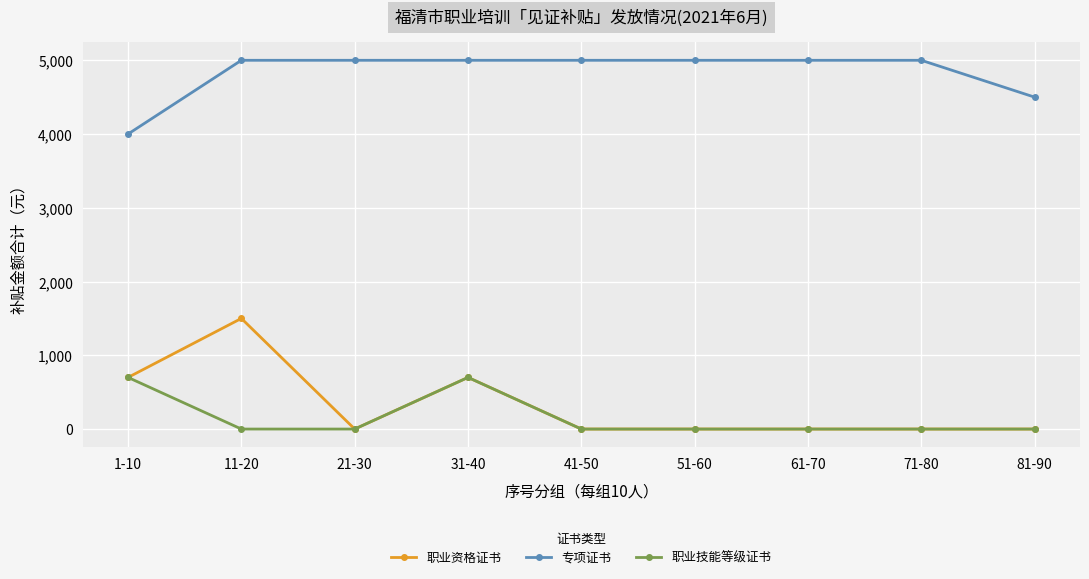

List the series in order of their peak value, lowest first.

职业技能等级证书, 职业资格证书, 专项证书